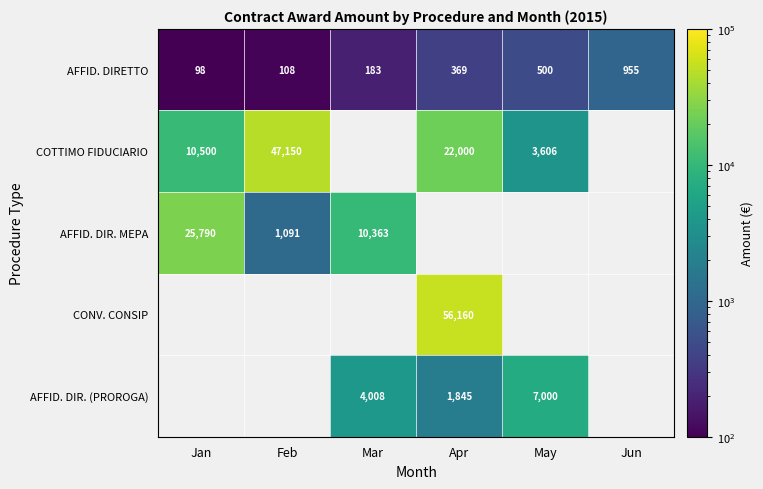

List the series in order of their peak value, highest first.

COTTIMO FIDUCIARIO, AFFID. DIR. MEPA, CONV. CONSIP, AFFID. DIR. (PROROGA), AFFID. DIRETTO